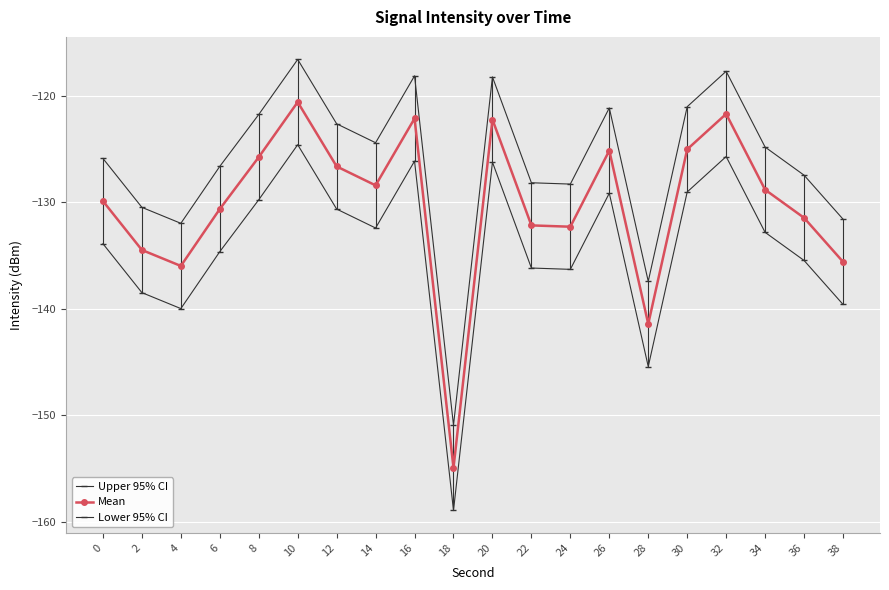

Rank the series at 4 from highest to lowest value.

Upper 95% CI, Mean, Lower 95% CI